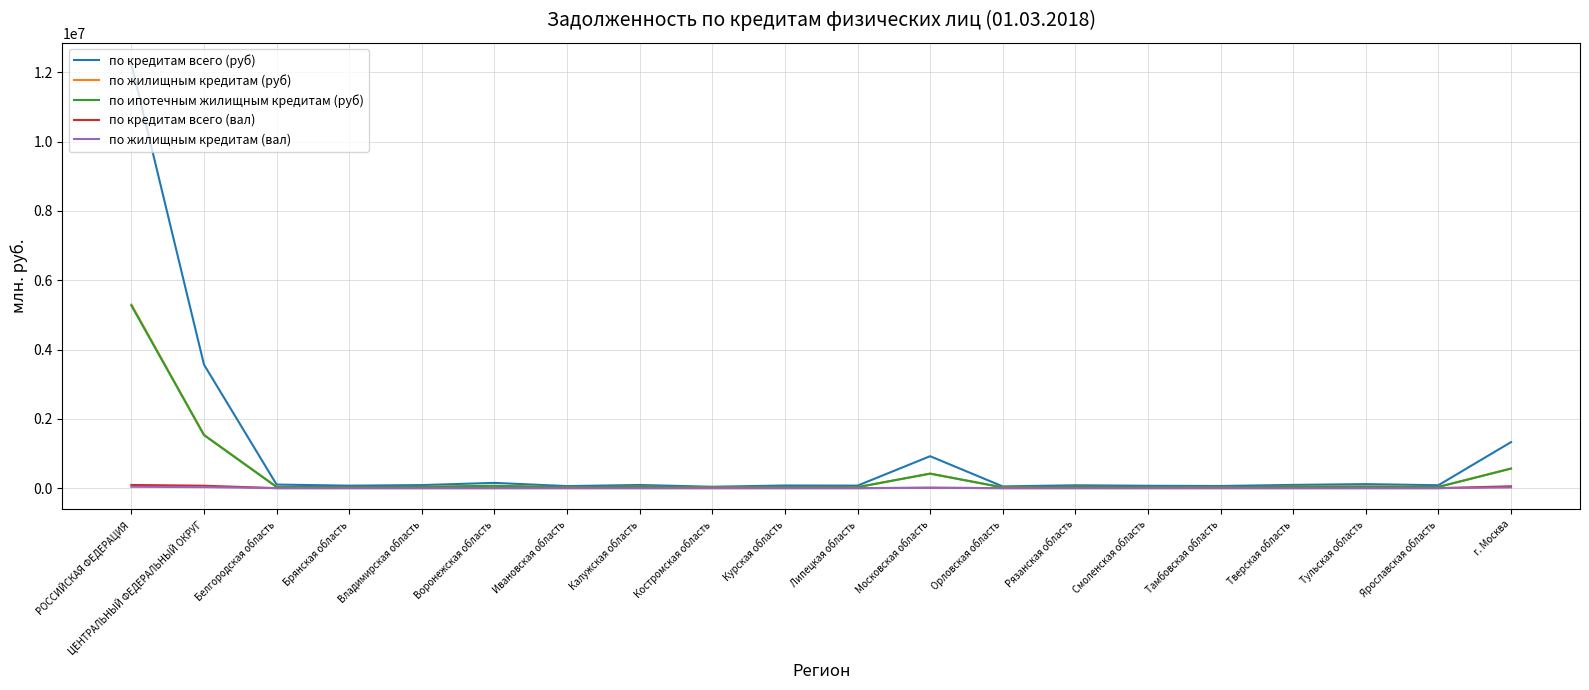

Which series has the largest total across all categories?

по кредитам всего (руб)